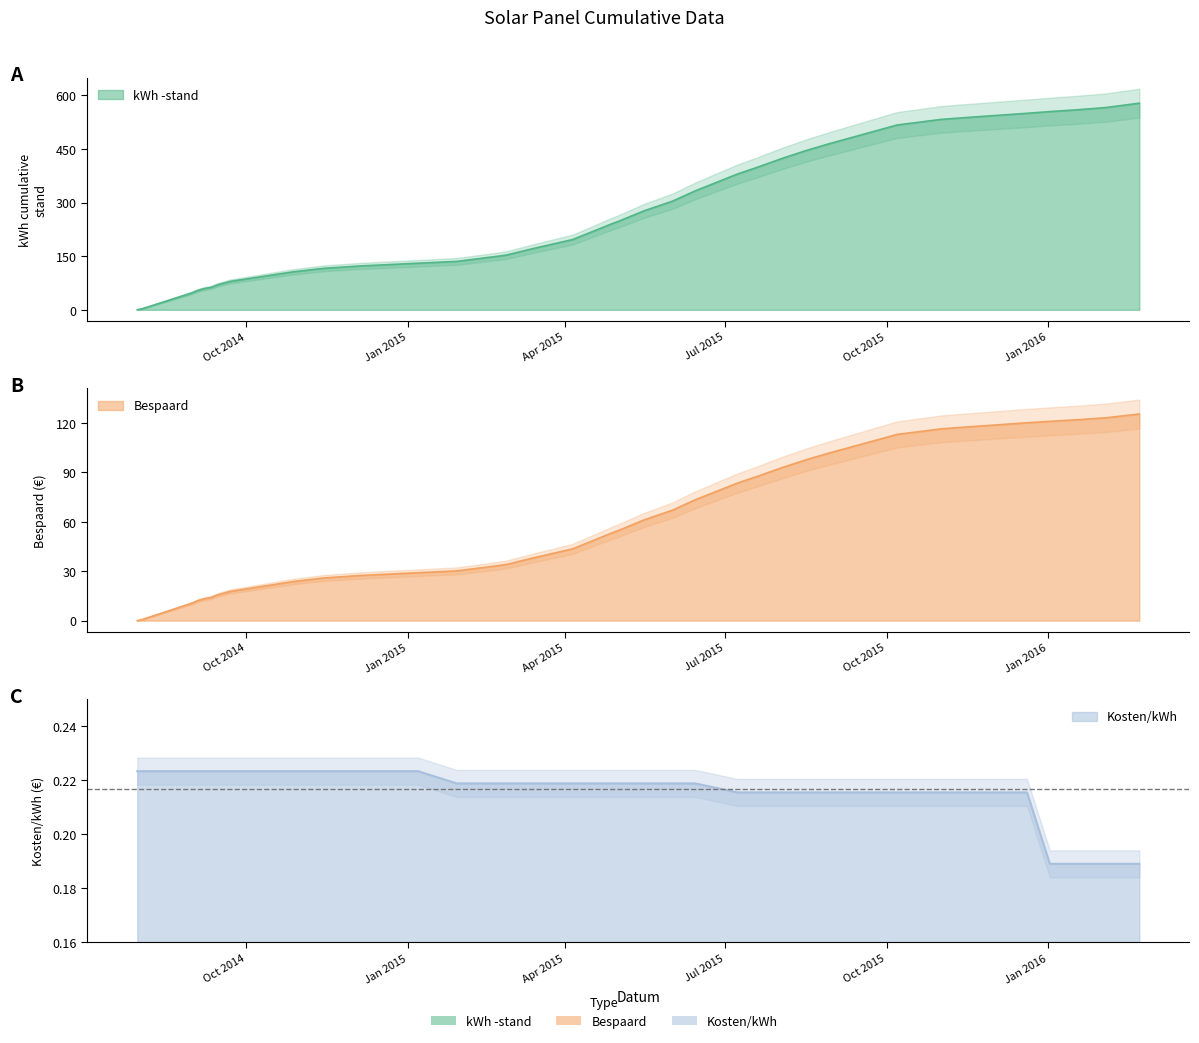

What is the label of the 23rd point from the left?

2015-05-01